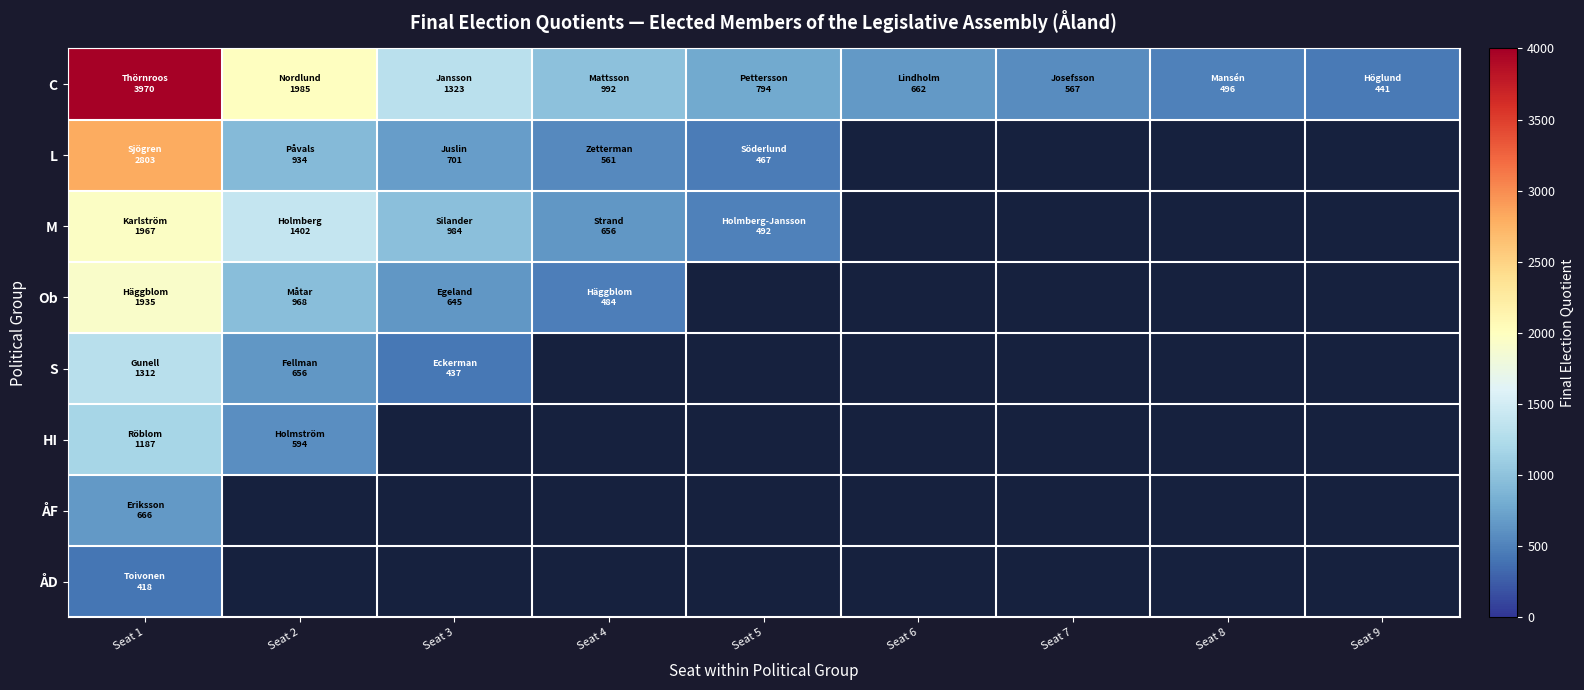

At which label is L closest to 1635?

Seat 2